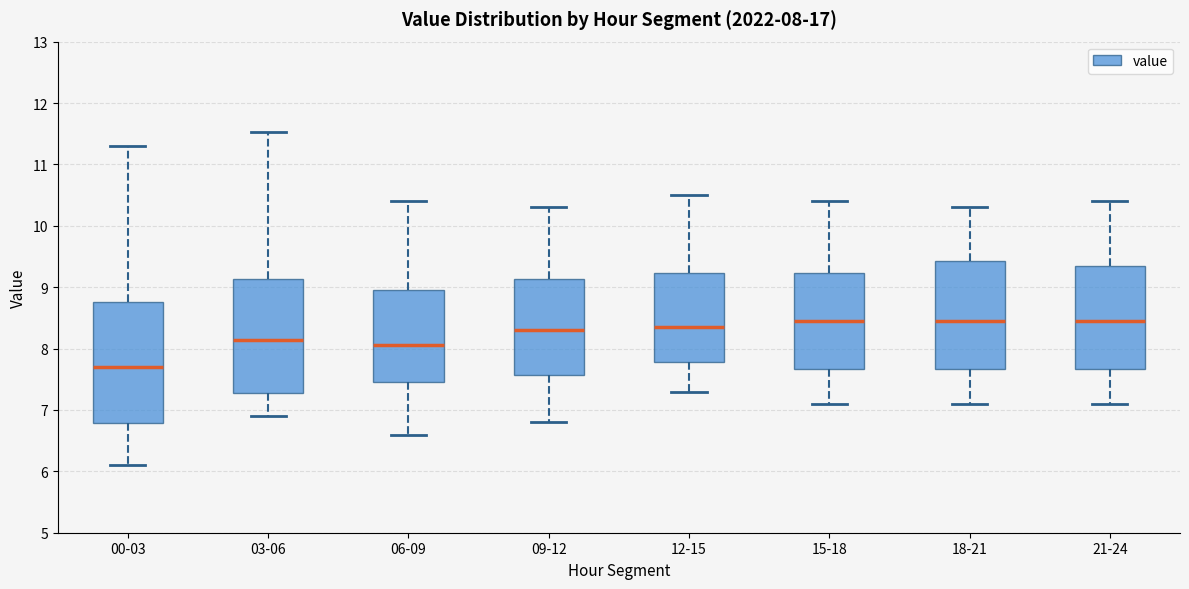

Comparing the boxes themselves (not the whiskers), which one is the tallest?

00-03